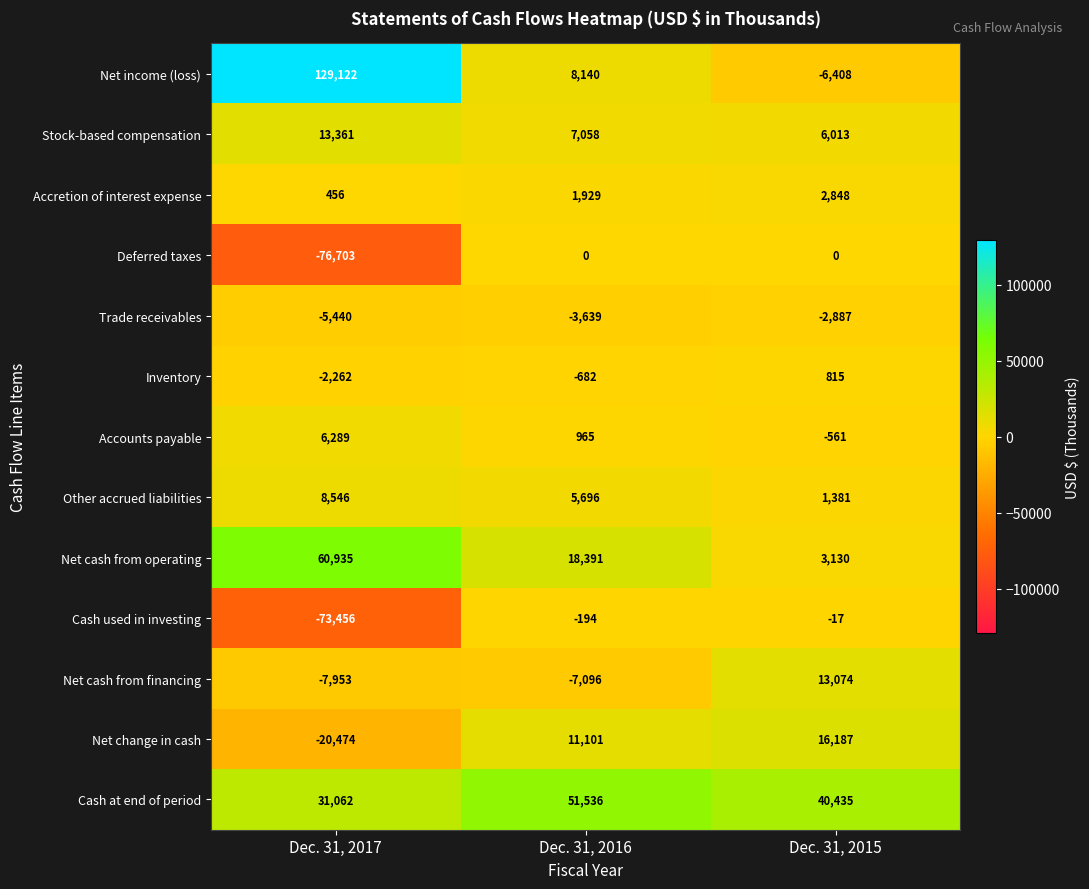

How many negative values does the Net cash from financing series have?

2